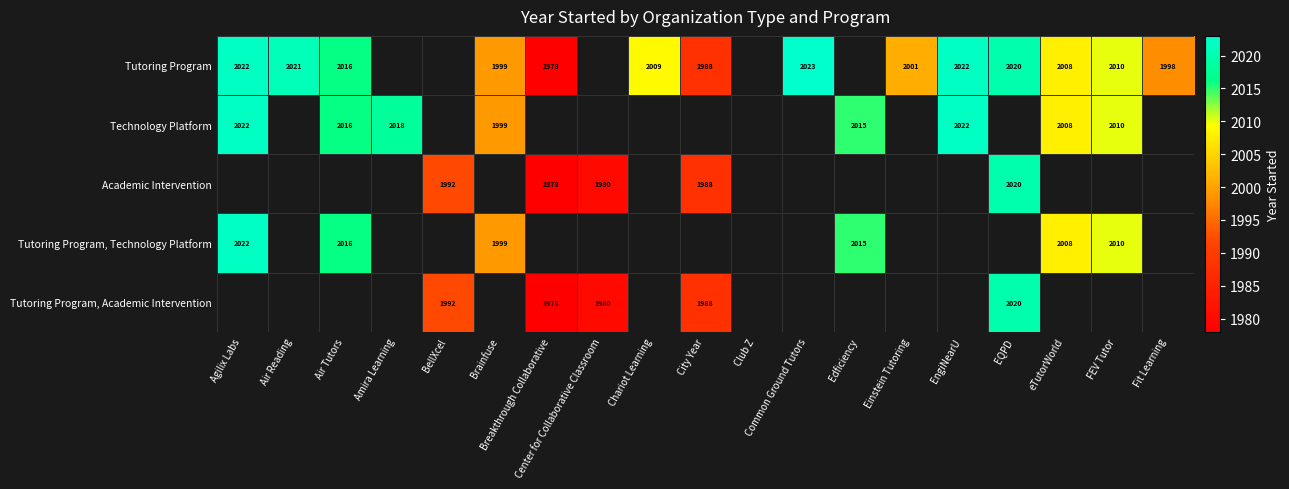

At how many categories does at least one series exceed 1983?

16